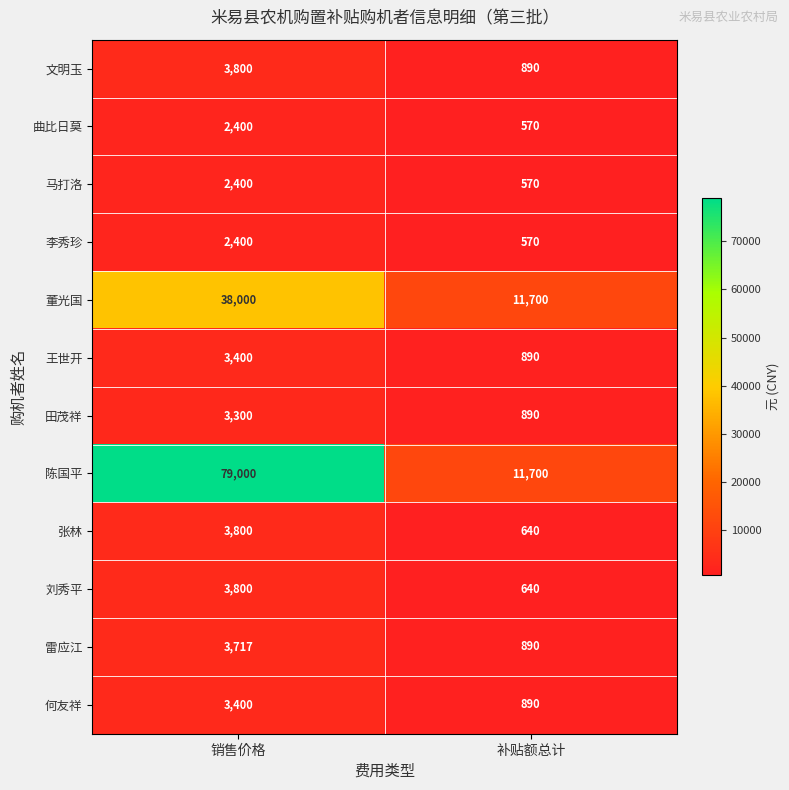

At which label does 何友祥 reach its minimum?

补贴额总计